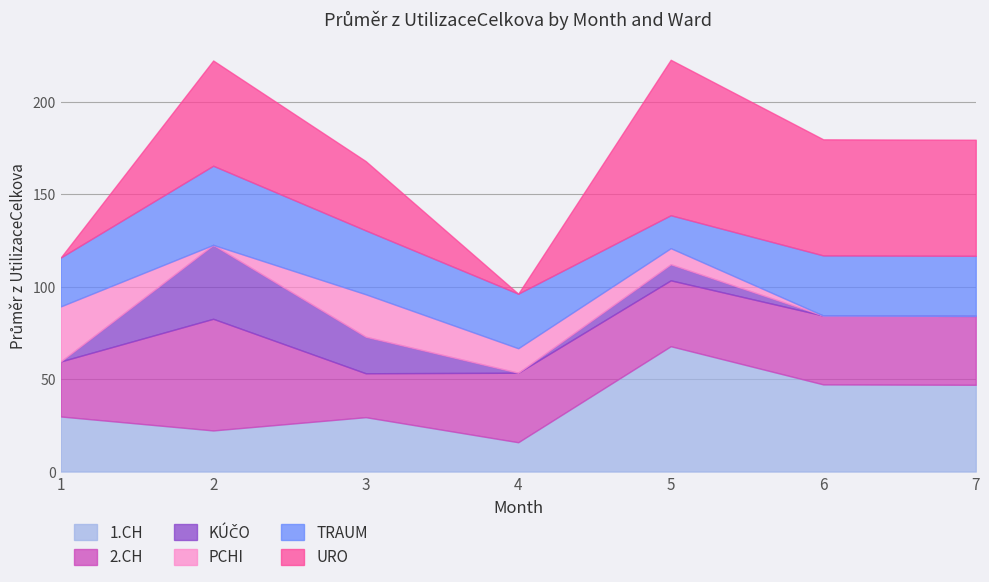

Rank the categories by KÚČO value from highest to lowest.

2, 3, 5, 1, 4, 6, 7